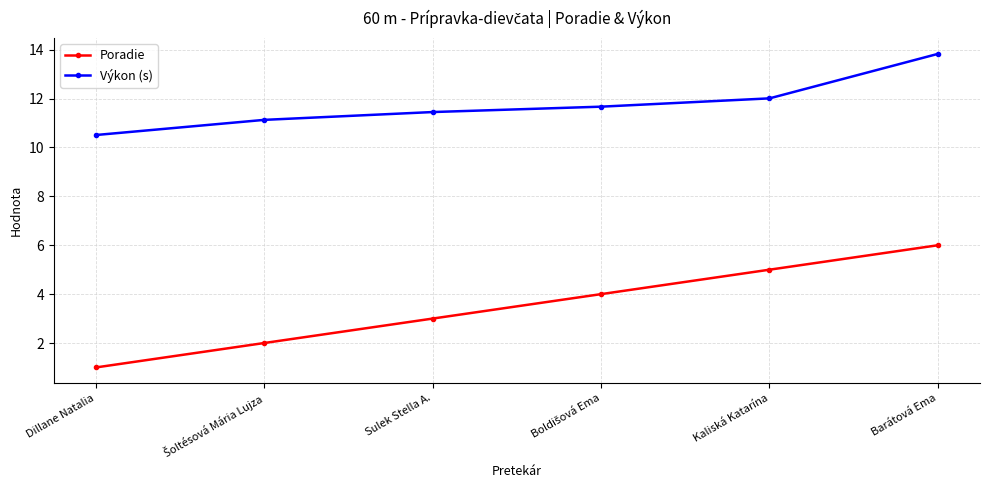

What is the average value of the Poradie series?

3.5